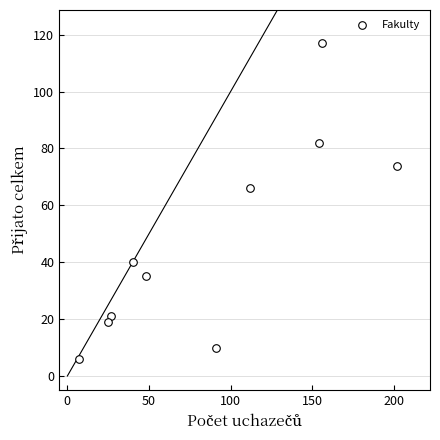

What Y value in the scatter plot is closest to 61?

66